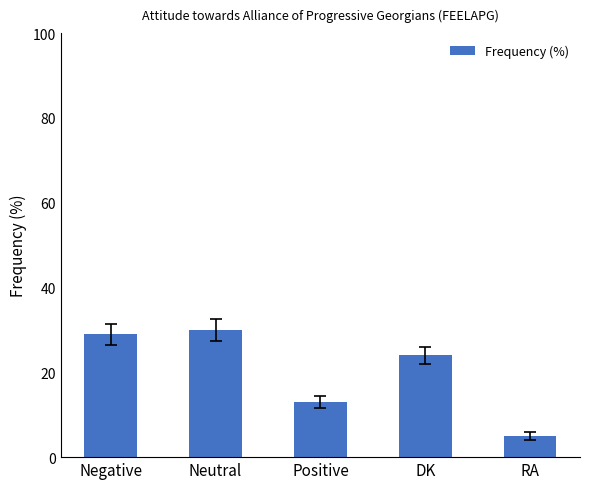

What is the sum of the values at Positive and Negative?

42